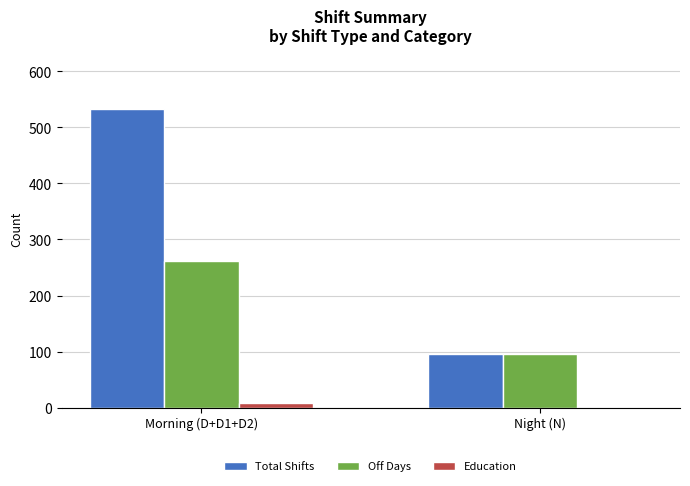

The value of Total Shifts at Night (N) is 146. True or false?

False